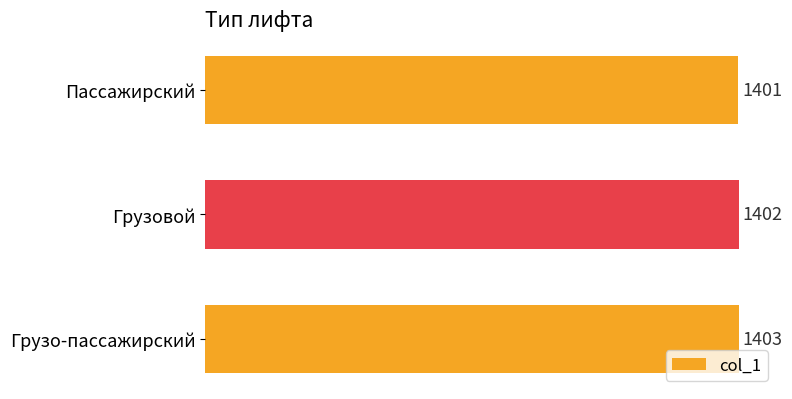

What is the difference between the maximum and minimum values?

2